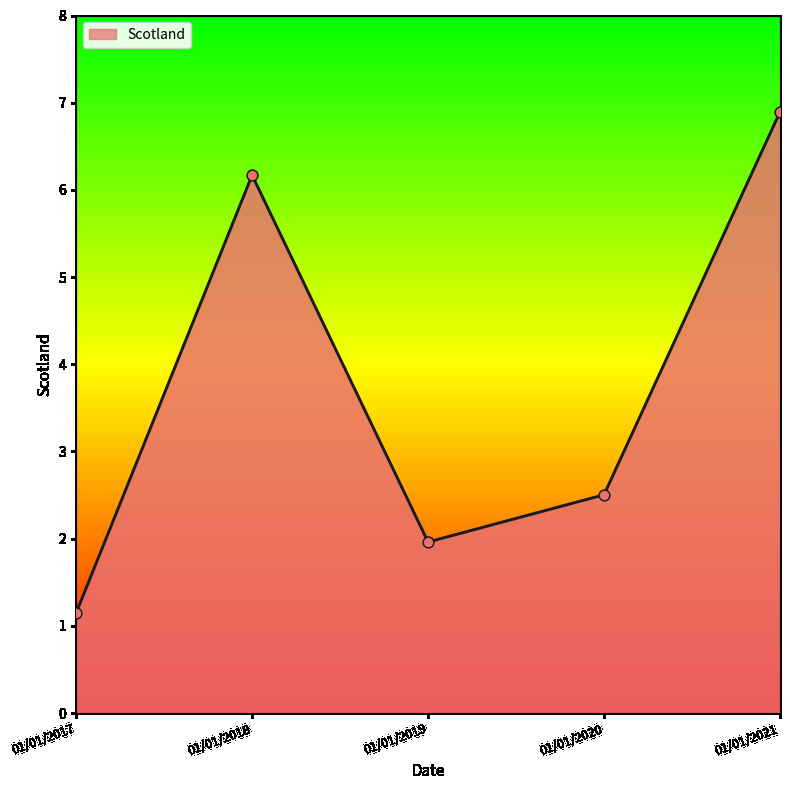

What is the change in value from 01/01/2018 to 01/01/2021?

+0.7